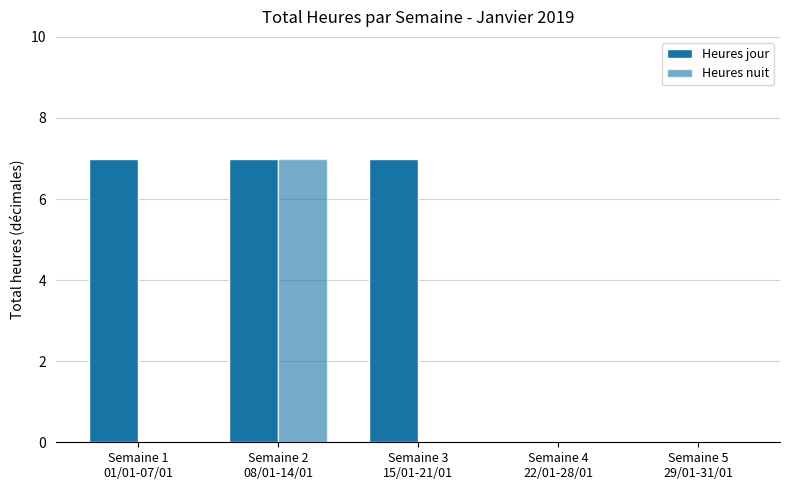

How many groups of bars are there?

5